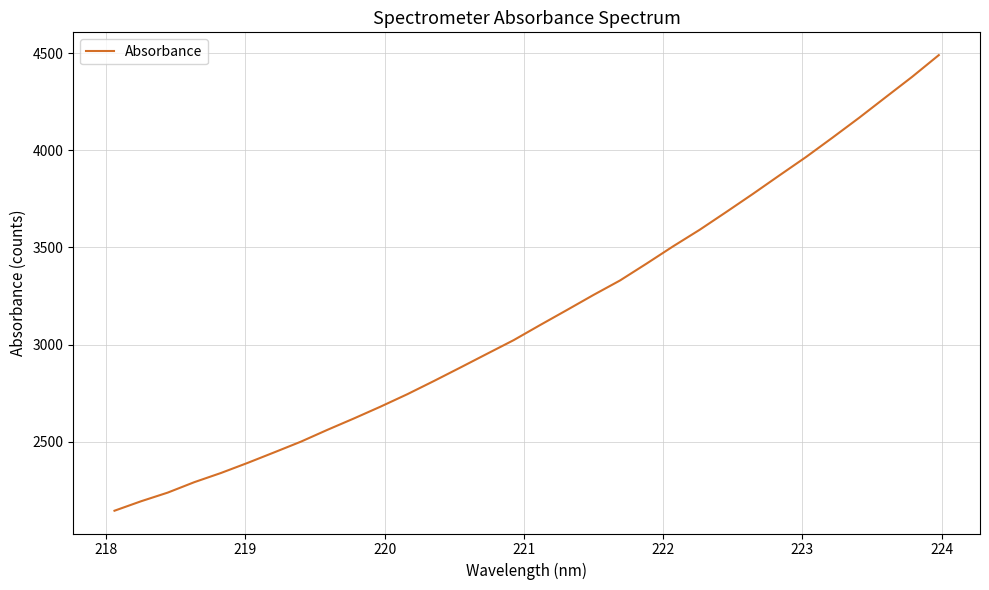

True or false: the data has more than 0 interior local peaks.

False